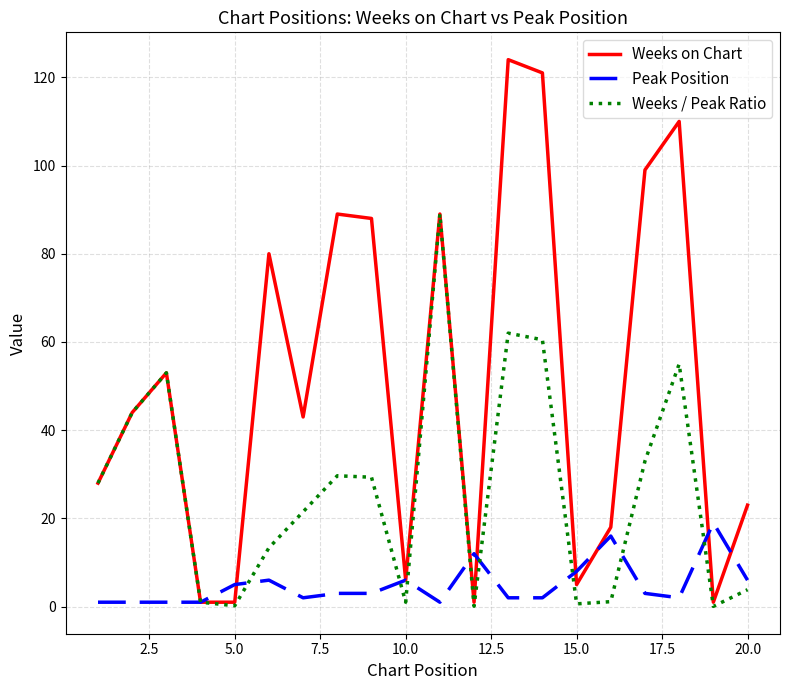

Which series has the largest total across all categories?

Weeks on Chart